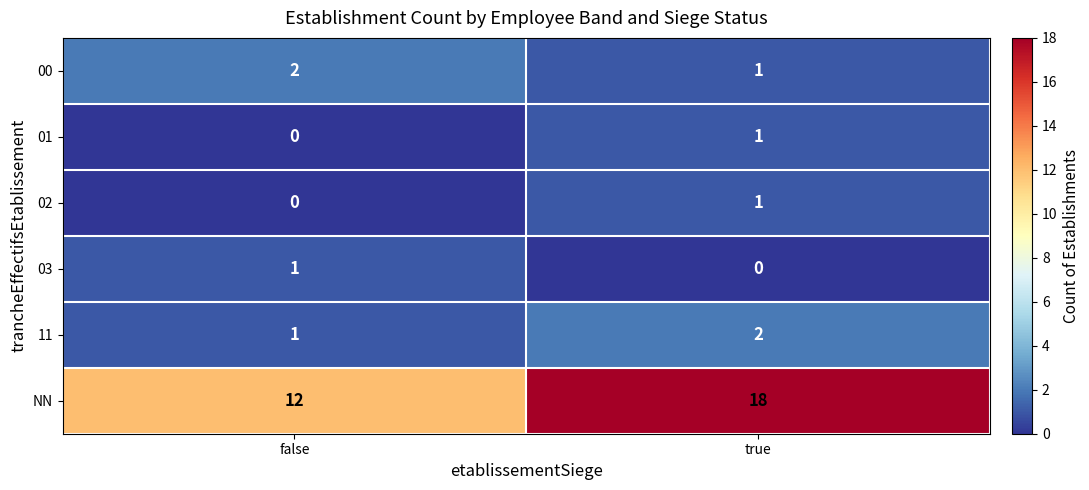

Reading left to right, transcribe all the data shown in this chart.

00: false=2	true=1
01: false=0	true=1
02: false=0	true=1
03: false=1	true=0
11: false=1	true=2
NN: false=12	true=18